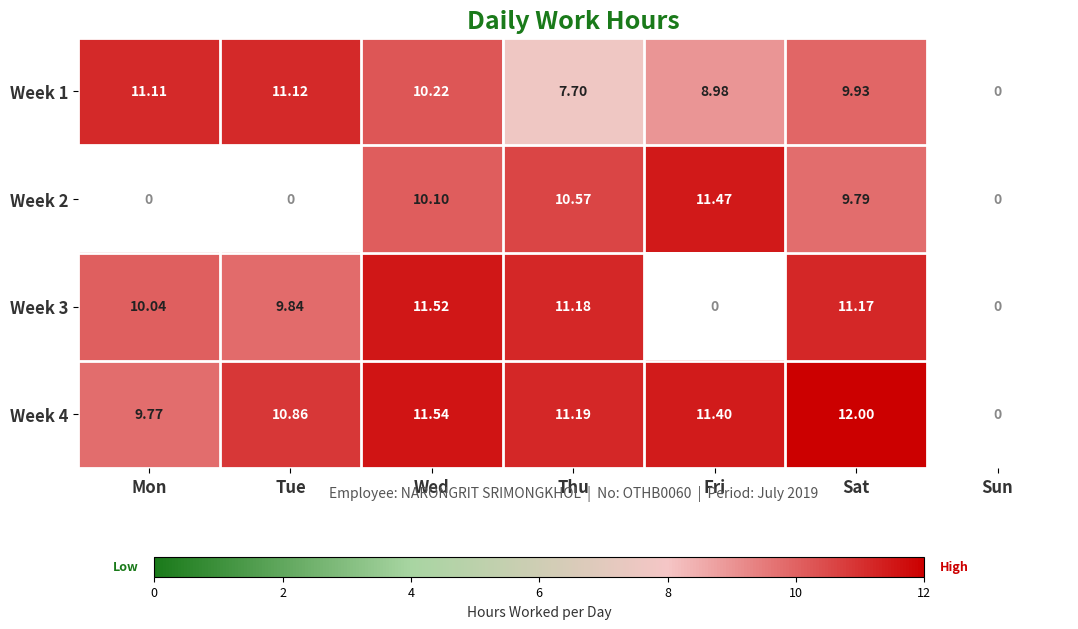

At which label does Week 1 first exceed 9?

Mon